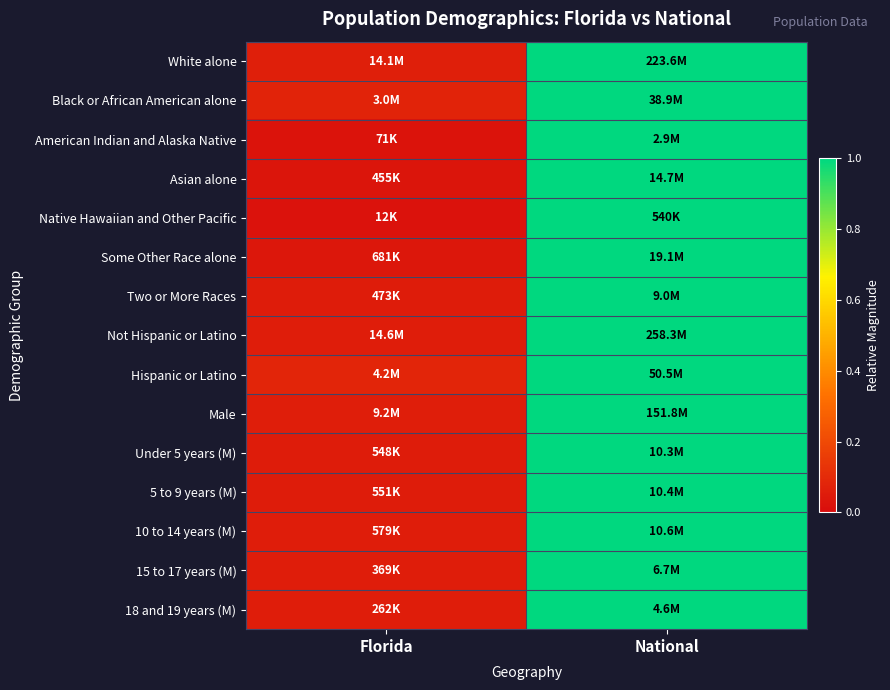

At which category is the sum across all series the highest?

National